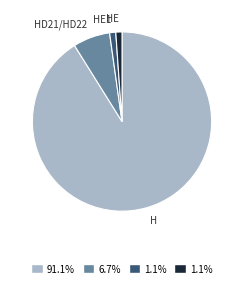

Is there any slice that represents more than half of the pie?

Yes